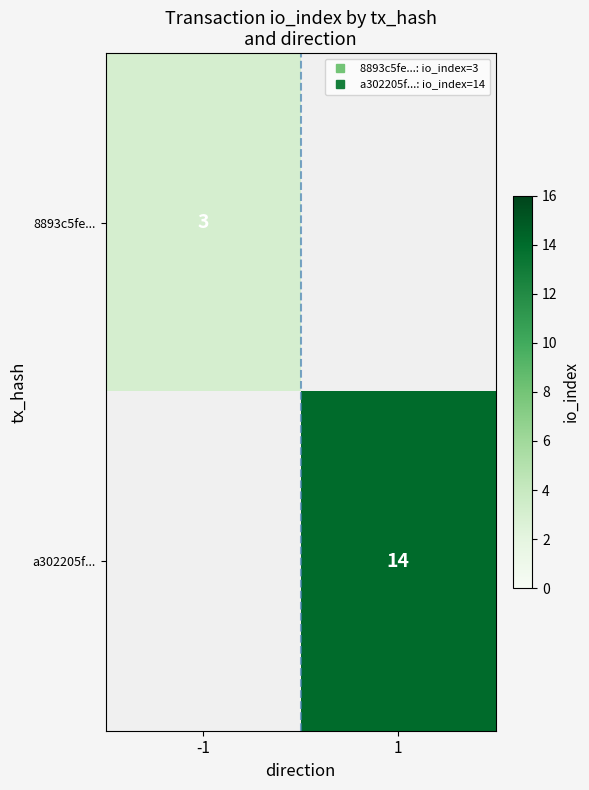

Between -1 and 1, which is larger?

1